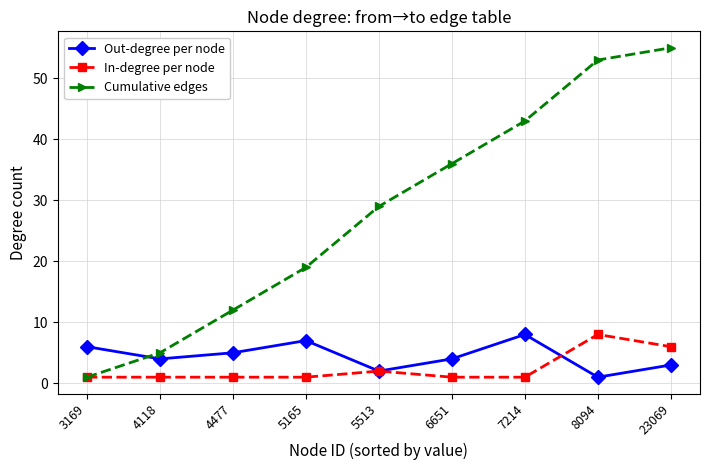

True or false: Cumulative edges and Out-degree per node cross at least once.

True